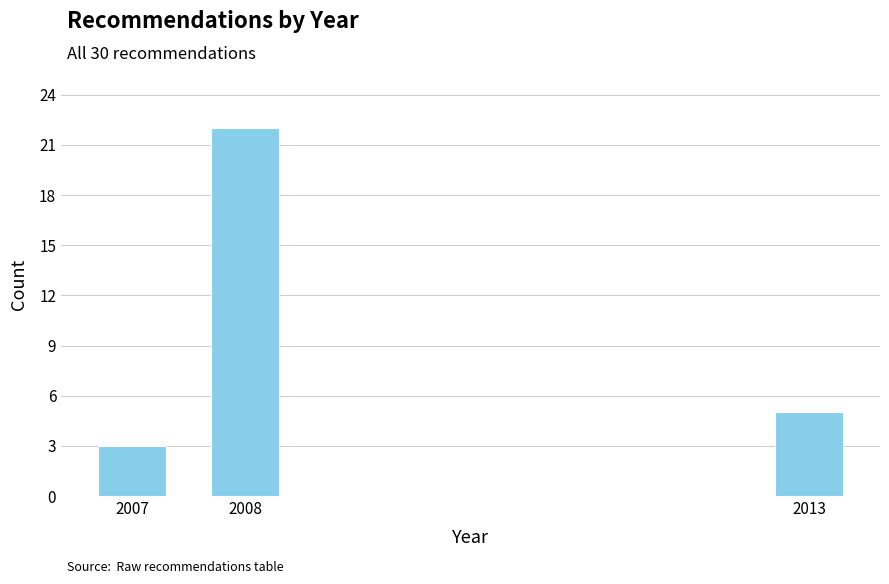

Reading left to right, extract all data points from this chart.

3	22	5